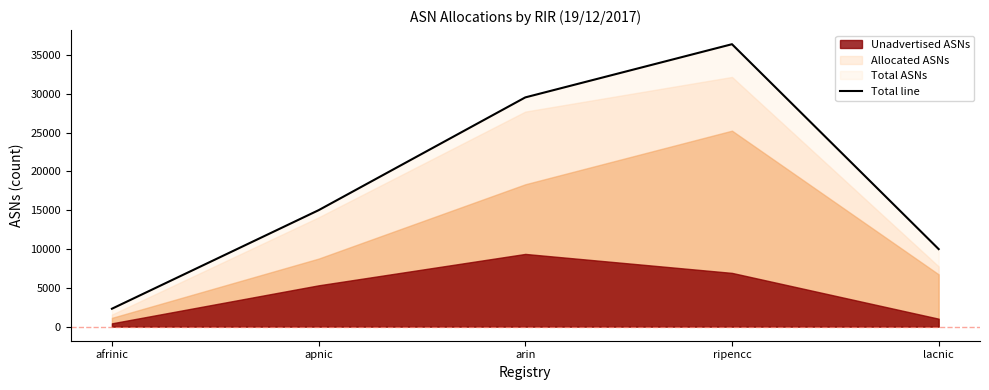

At which category does the data reach its first local peak?

ripencc